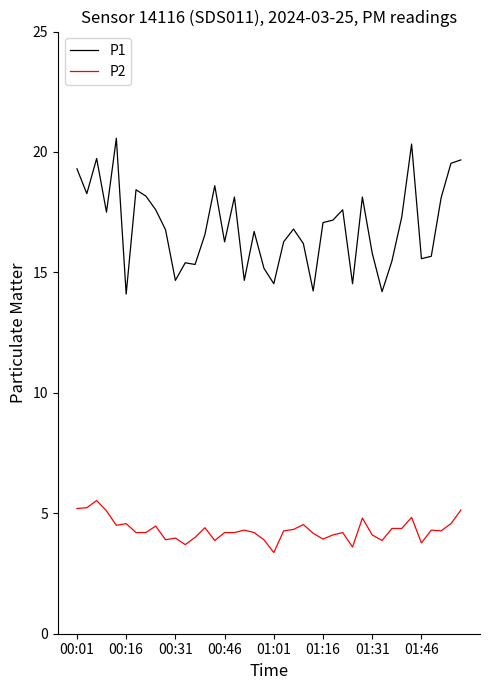

How many lines are shown in the chart?

2